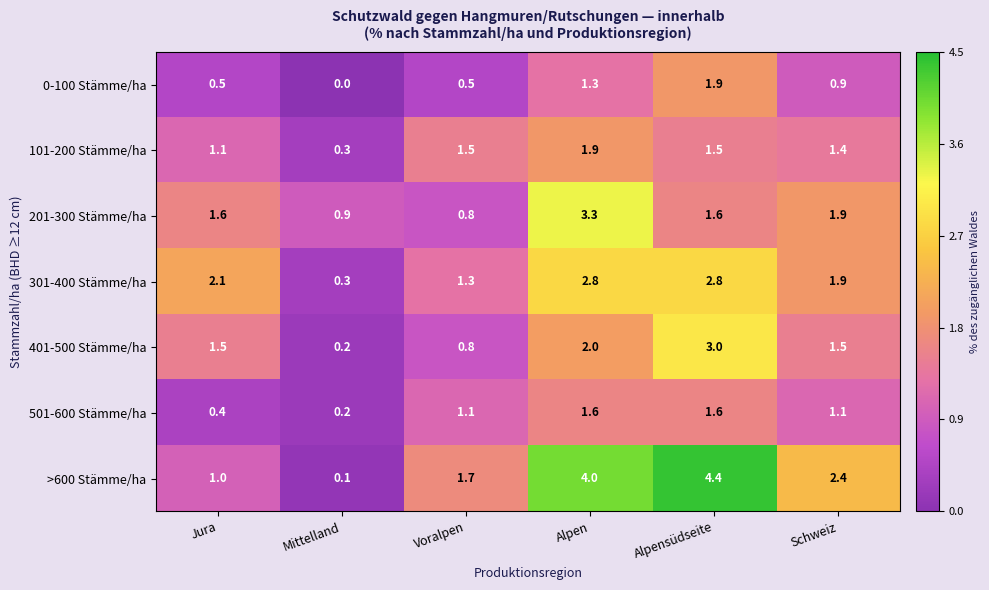

The value of 501-600 Stämme/ha at Voralpen is 1.6. True or false?

False